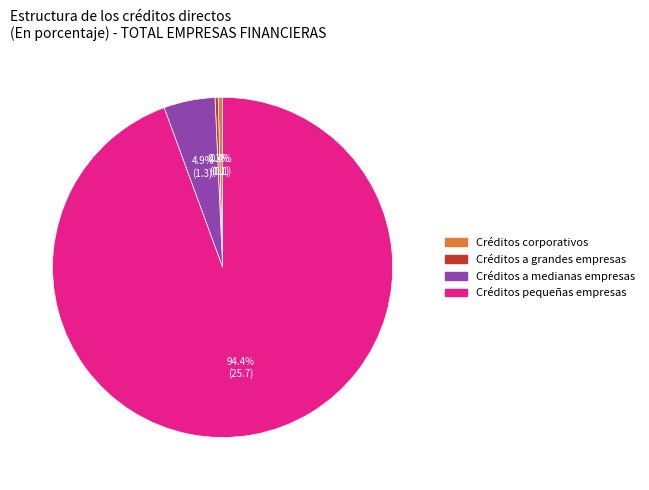

Between Créditos pequeñas empresas and Créditos a grandes empresas, which is larger?

Créditos pequeñas empresas